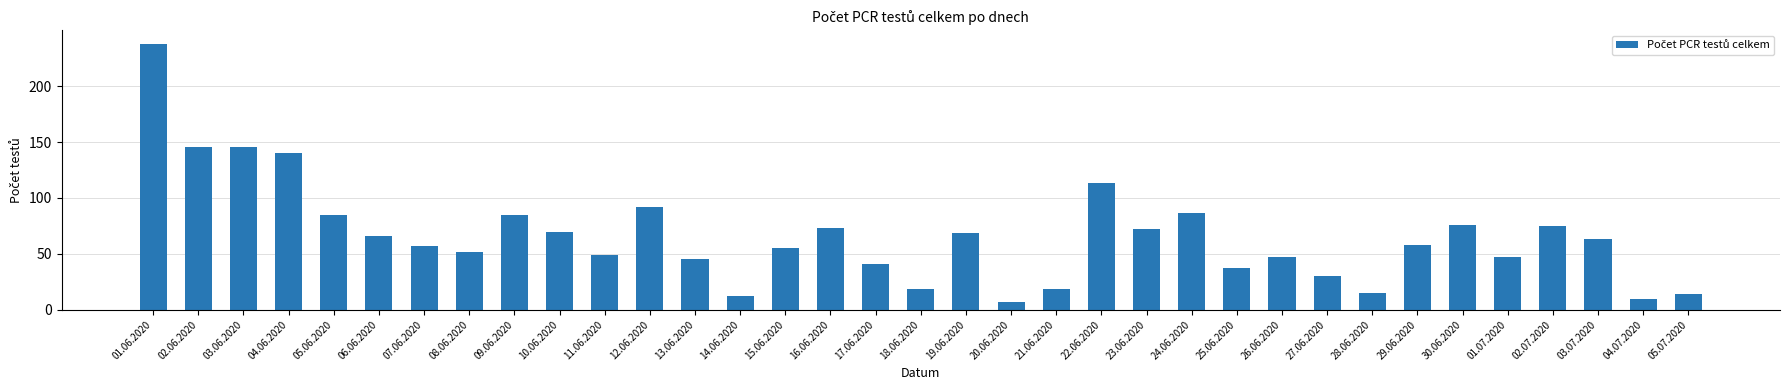

At which label does the data first exceed 58?

01.06.2020